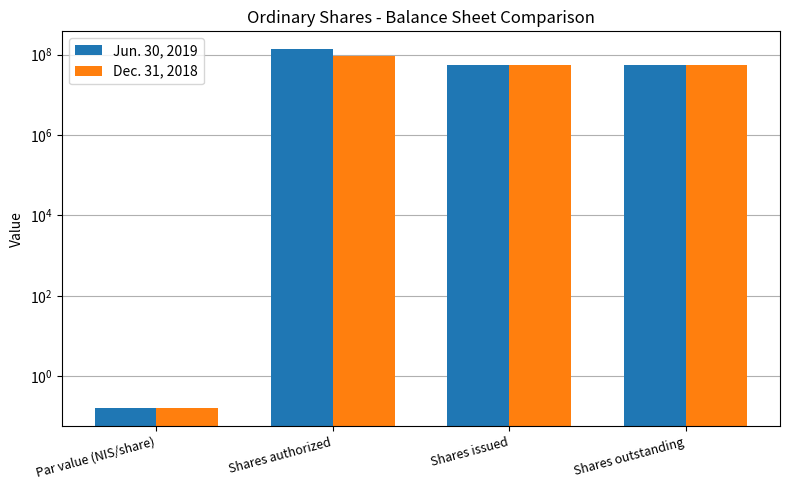

Reading right to left, what are all the values shown in this chart?

Jun. 30, 2019: 54455969.0	54455969.0	135000000.0	0.2
Dec. 31, 2018: 54351140.0	54351140.0	90000000.0	0.2